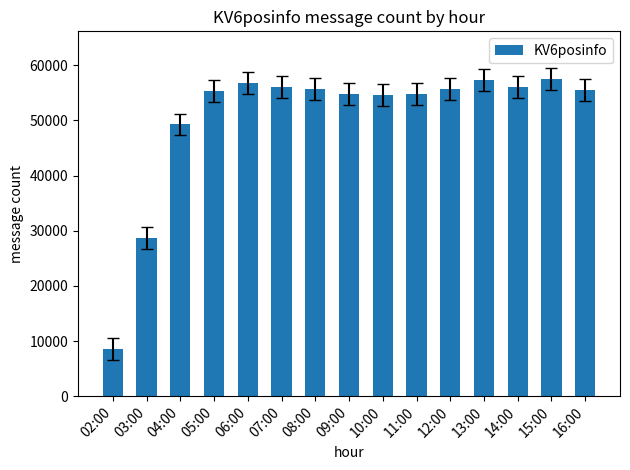

How many bars are there in total?

15